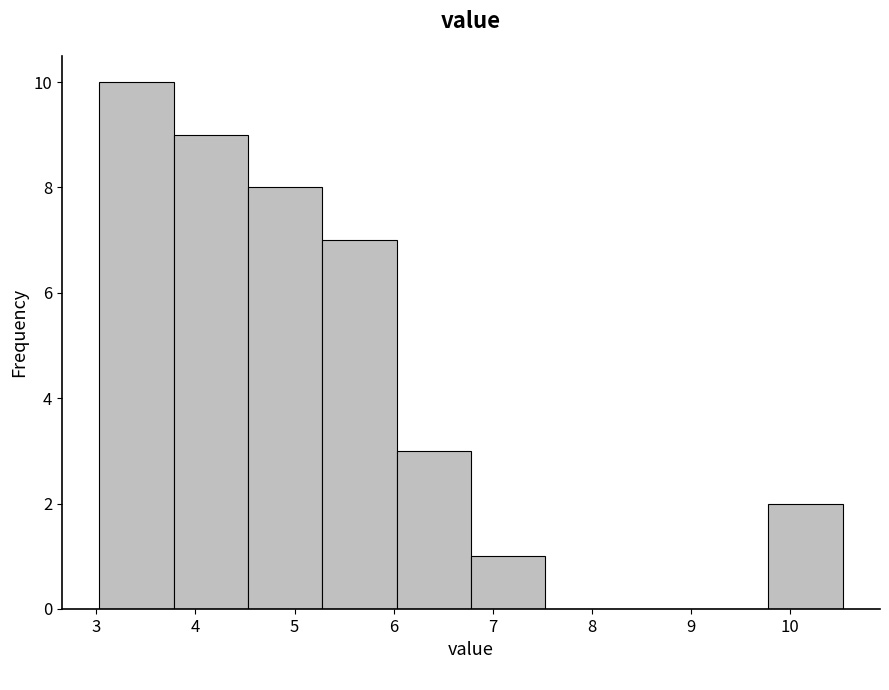

Over which range of the x-axis is the bar tallest?

3.03 to 3.78